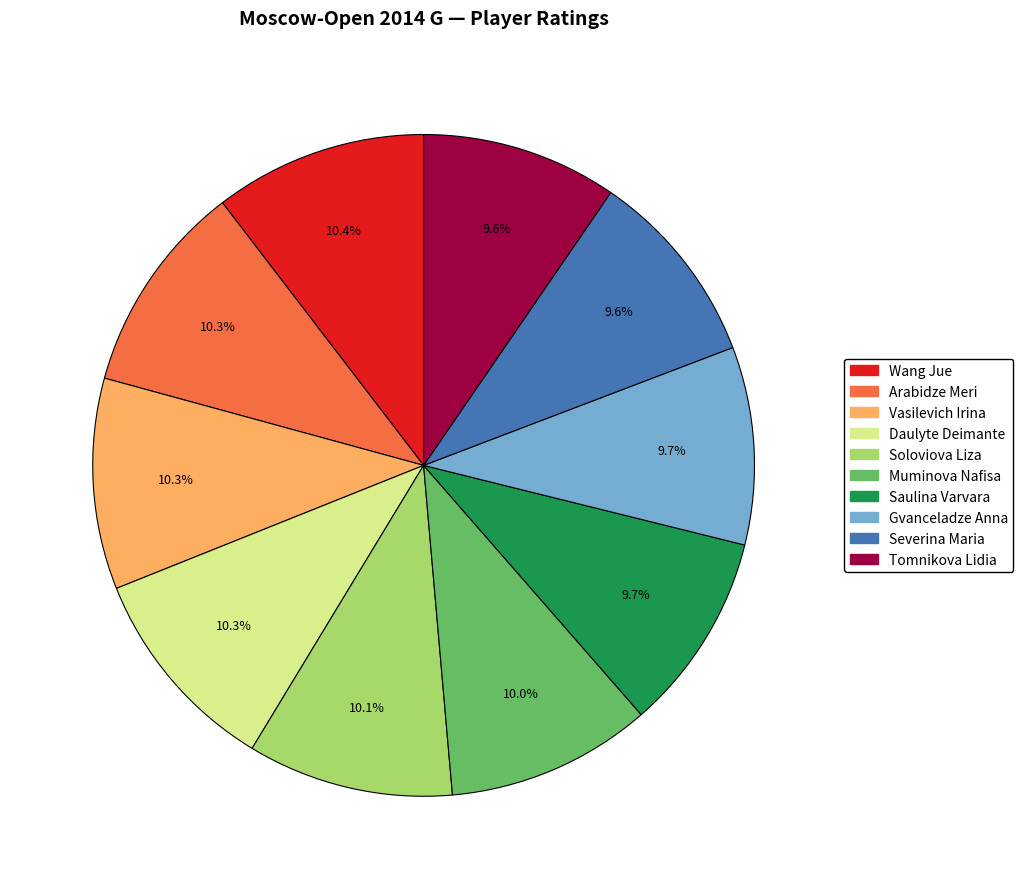

To the nearest percent, what is the combined percentage of Arabidze Meri and Tomnikova Lidia?

20%